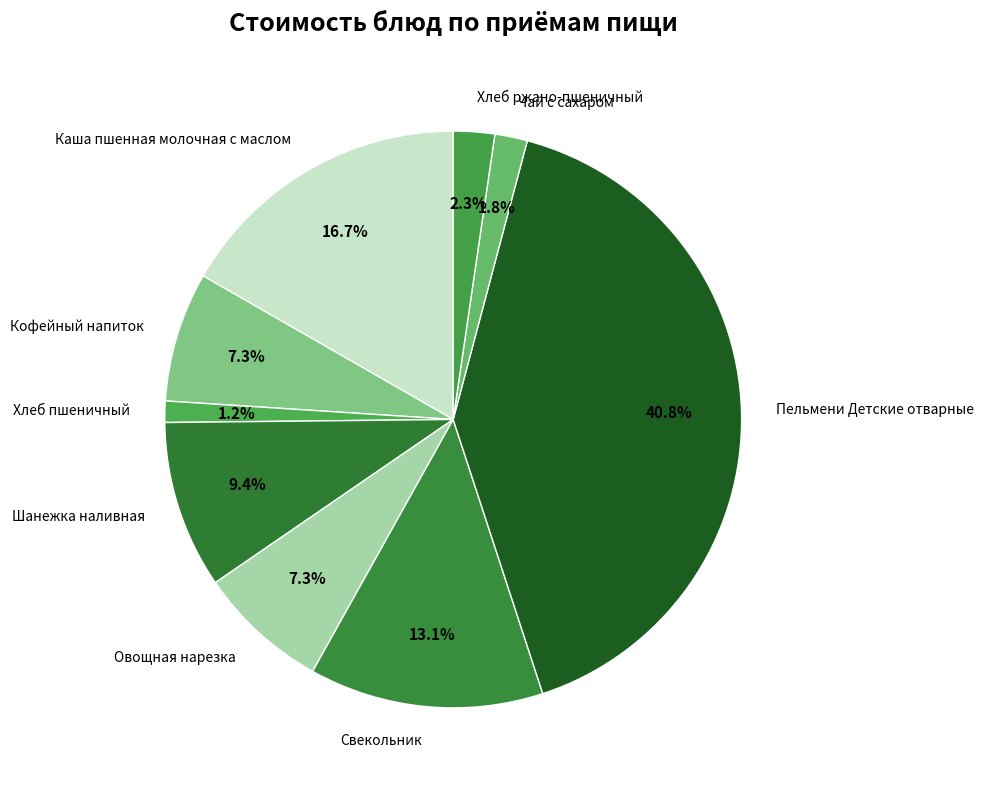

Is it true that Хлеб ржано-пшеничный is 2% of the pie?

True